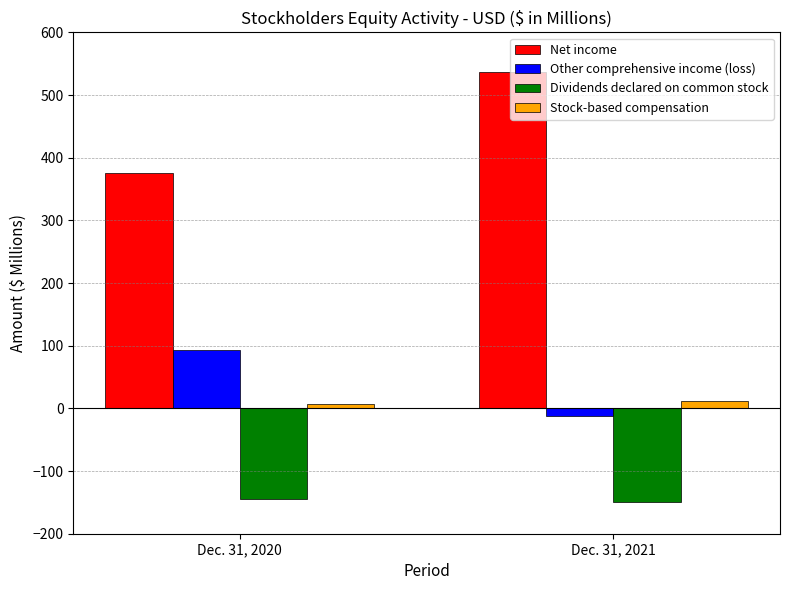

How many bars are there in each group?

4